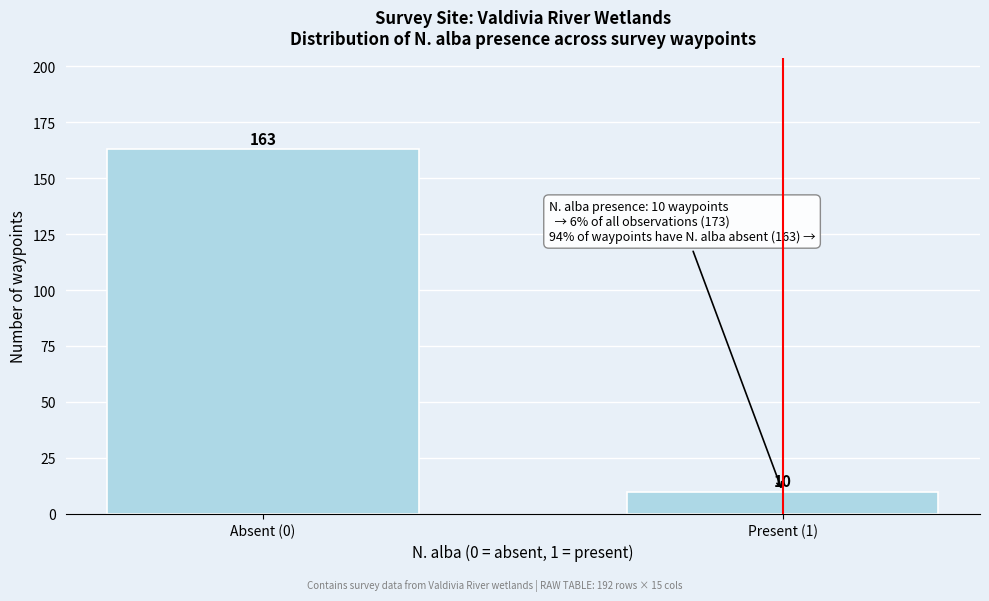

Reading left to right, list all the values displayed in this chart.

Absent (0)=163	Present (1)=10